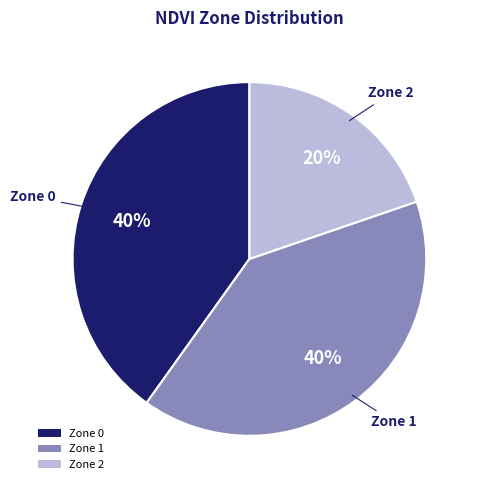

To the nearest percent, what portion does Zone 0 represent?

40%